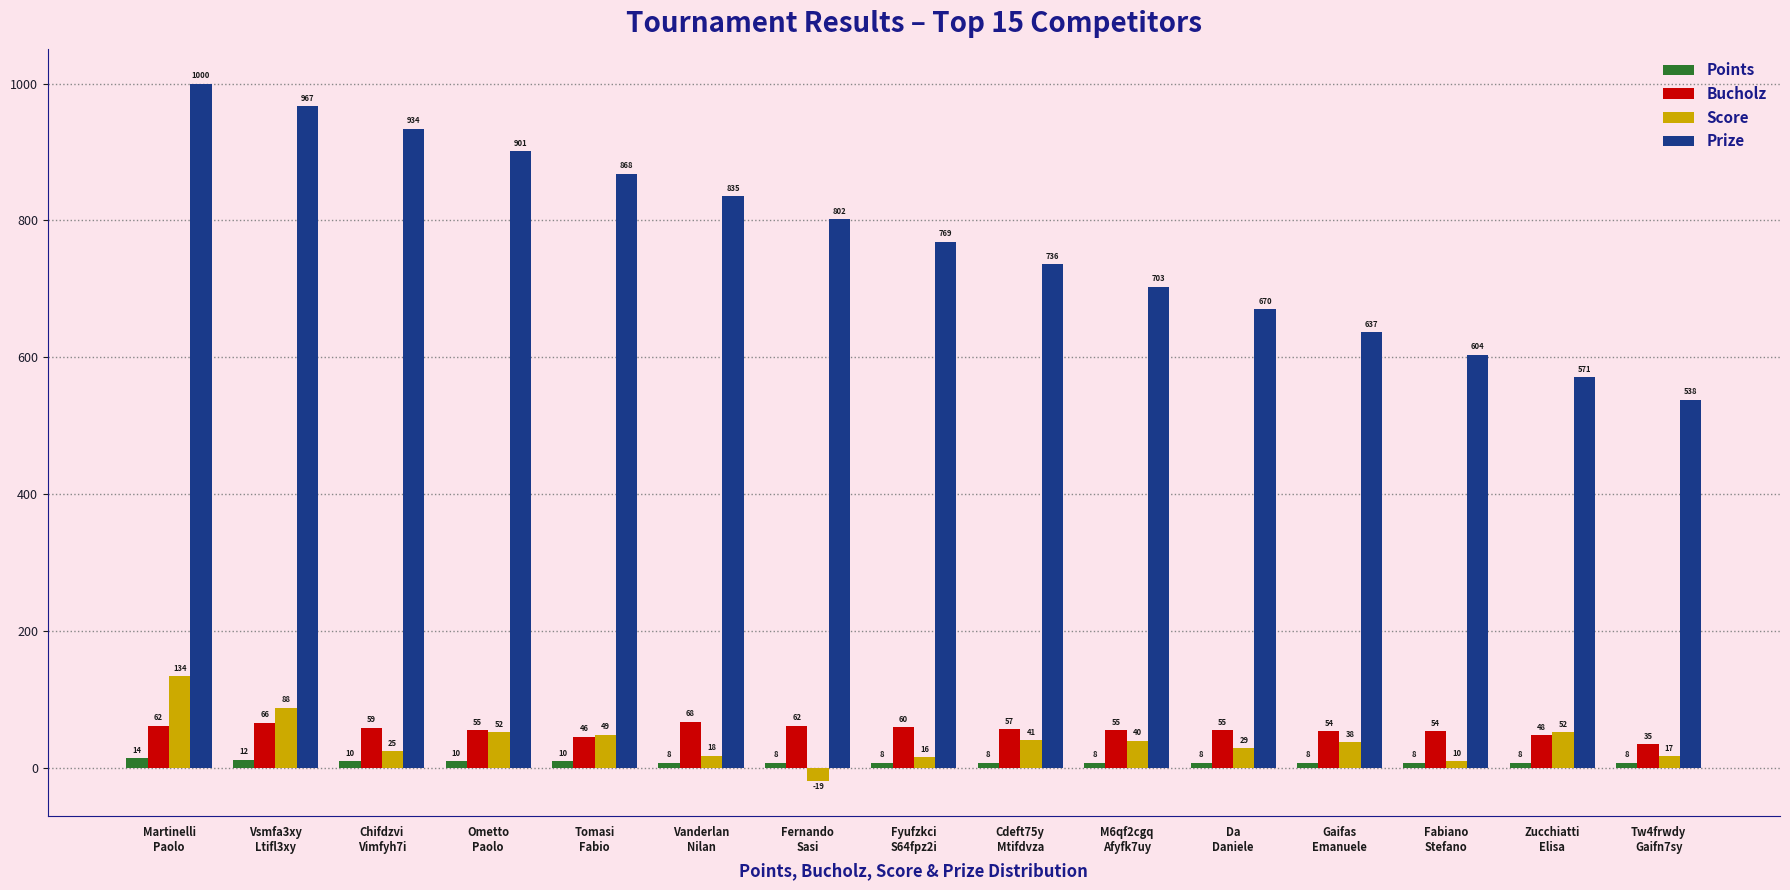

What is the spread (max minus min) of values at Ometto
Paolo?

891